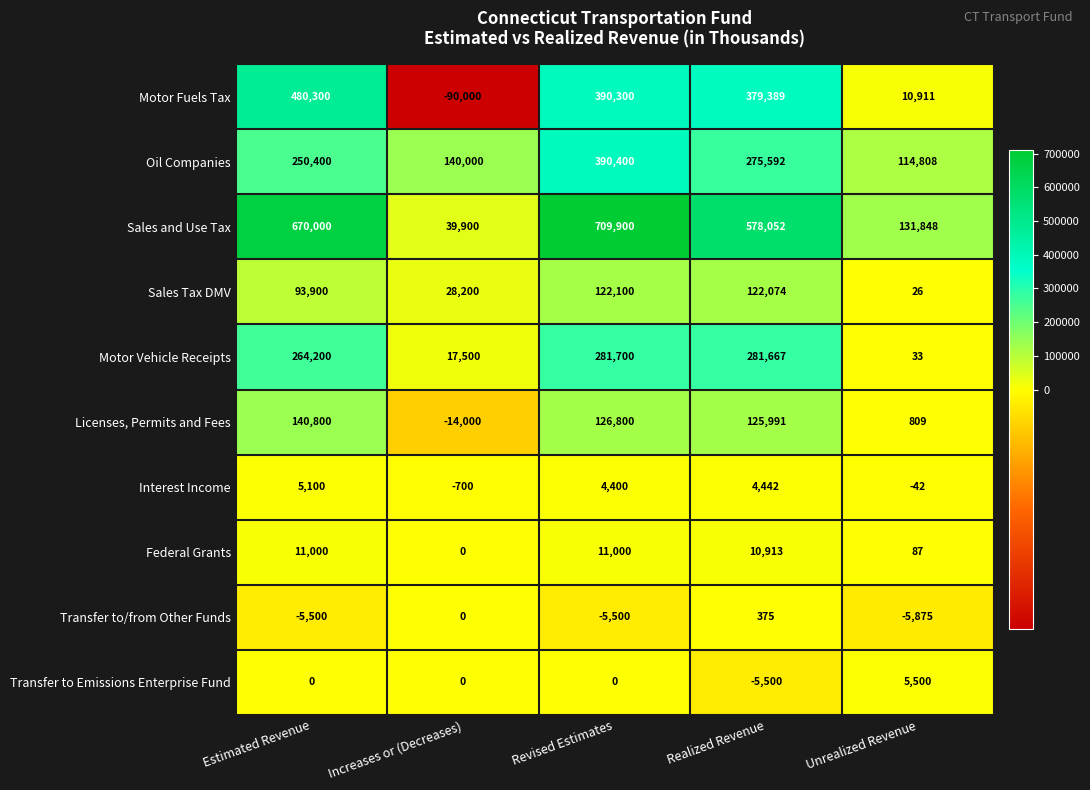

Which category has the highest value across all series?

Revised Estimates